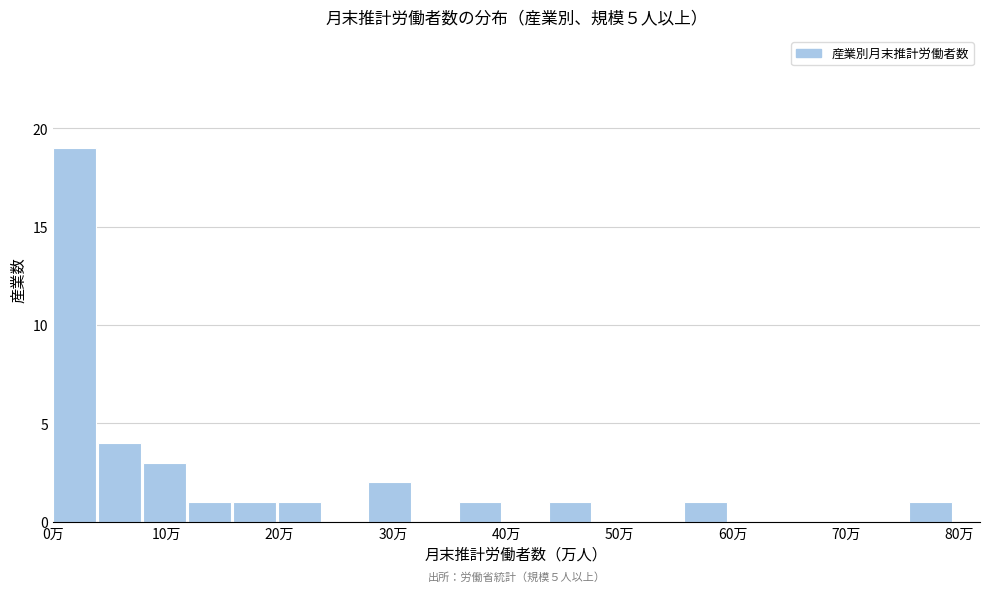

Around what value on the x-axis is the tallest bar? Give the approximate position of its centre, as read against the axis.

2